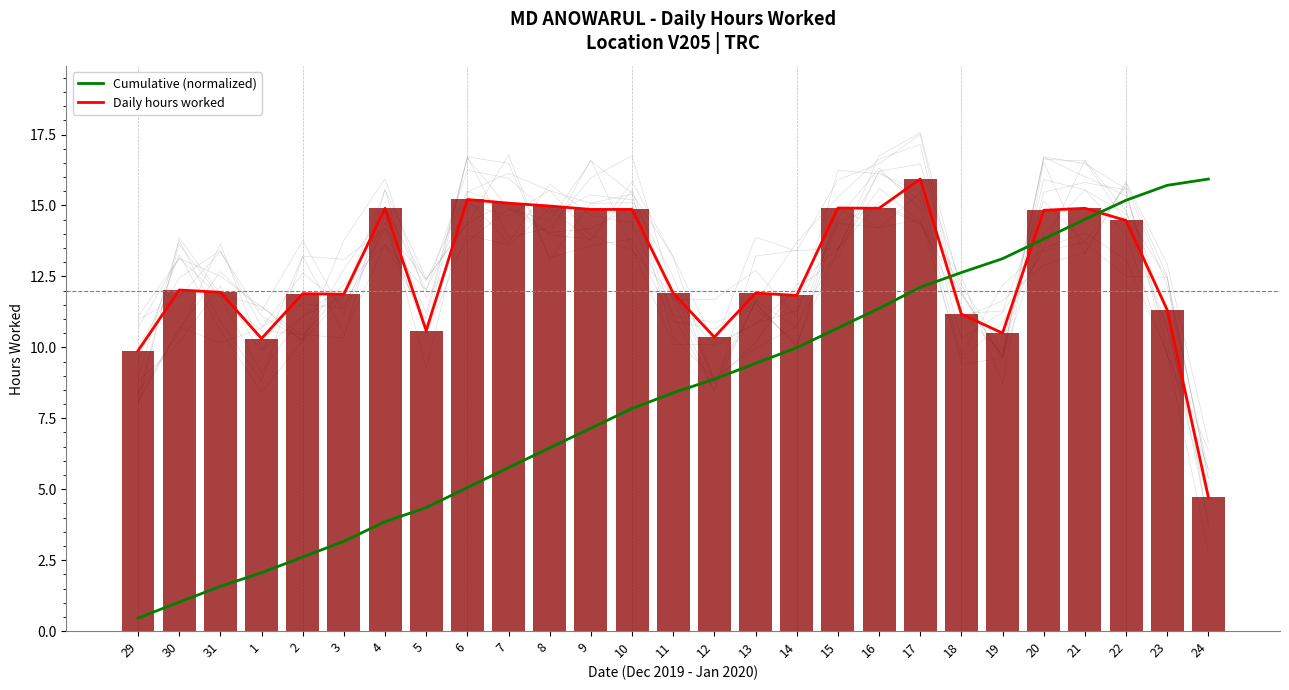

What is the value of the Cumulative (normalized) bar at the 26th from the left?

15.7